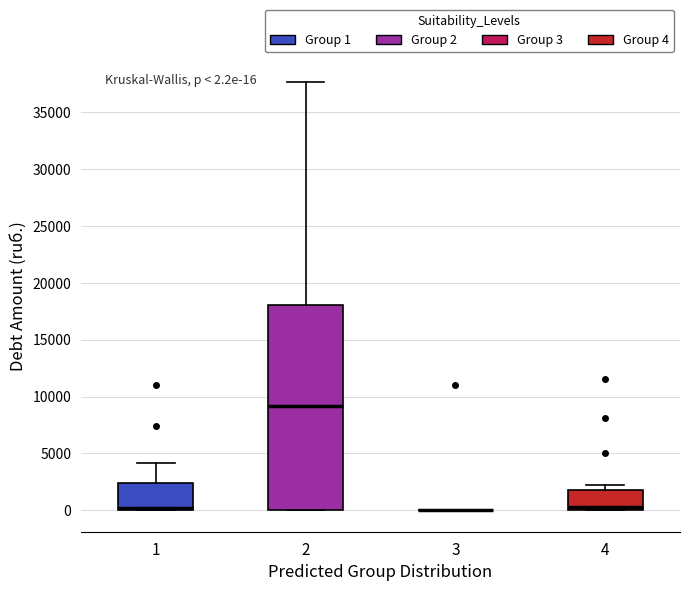

Comparing the boxes themselves (not the whiskers), which one is the tallest?

2